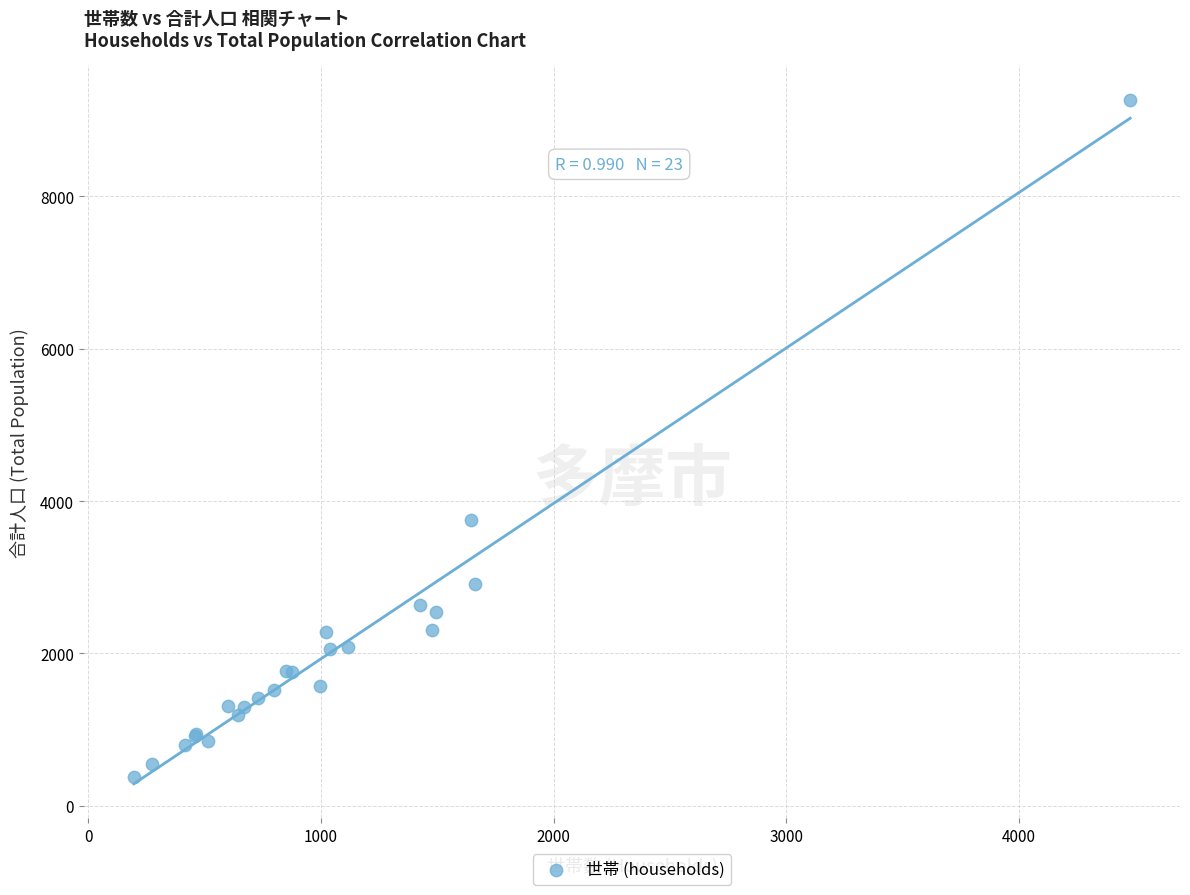

What Y value in the scatter plot is closest to 4825?

3751